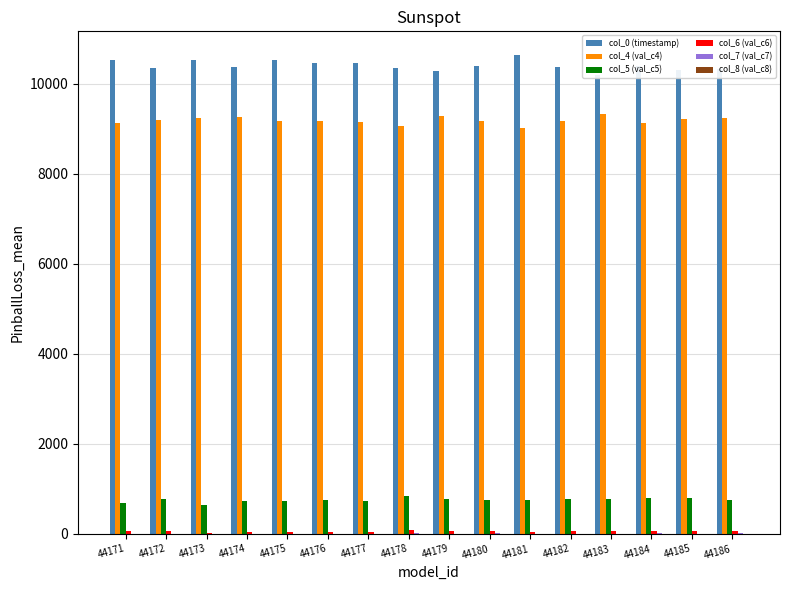

List the labels in order of col_0 (timestamp) value, largest first.

44181, 44173, 44175, 44171, 44177, 44176, 44184, 44180, 44174, 44182, 44178, 44172, 44186, 44185, 44179, 44183